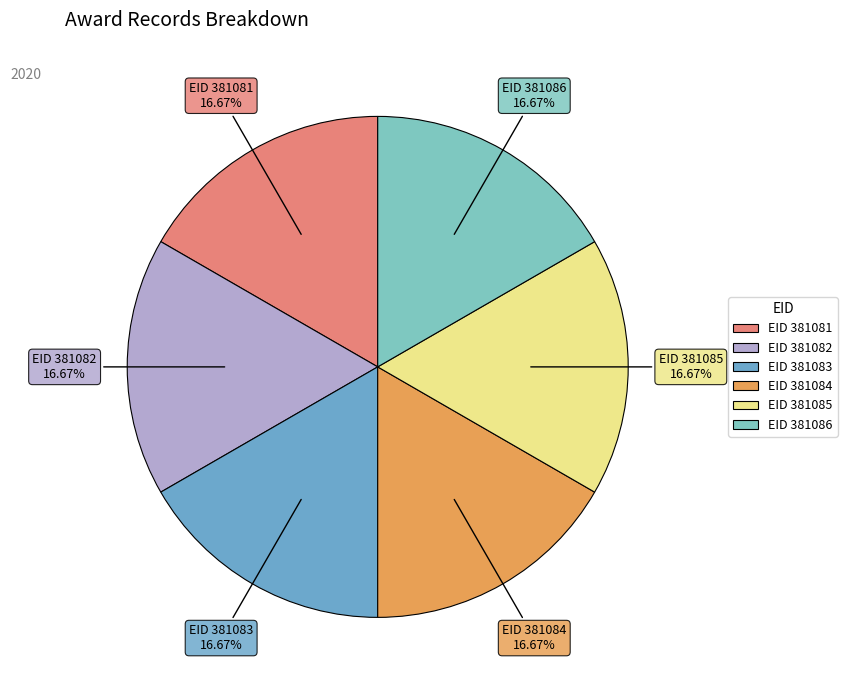

Does EID 381083 represent more than half of the total?

No